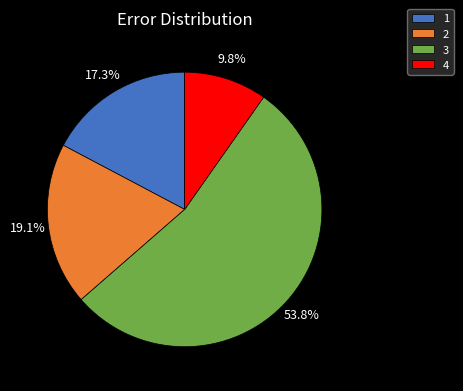

To the nearest percent, what portion does 2 represent?

19%